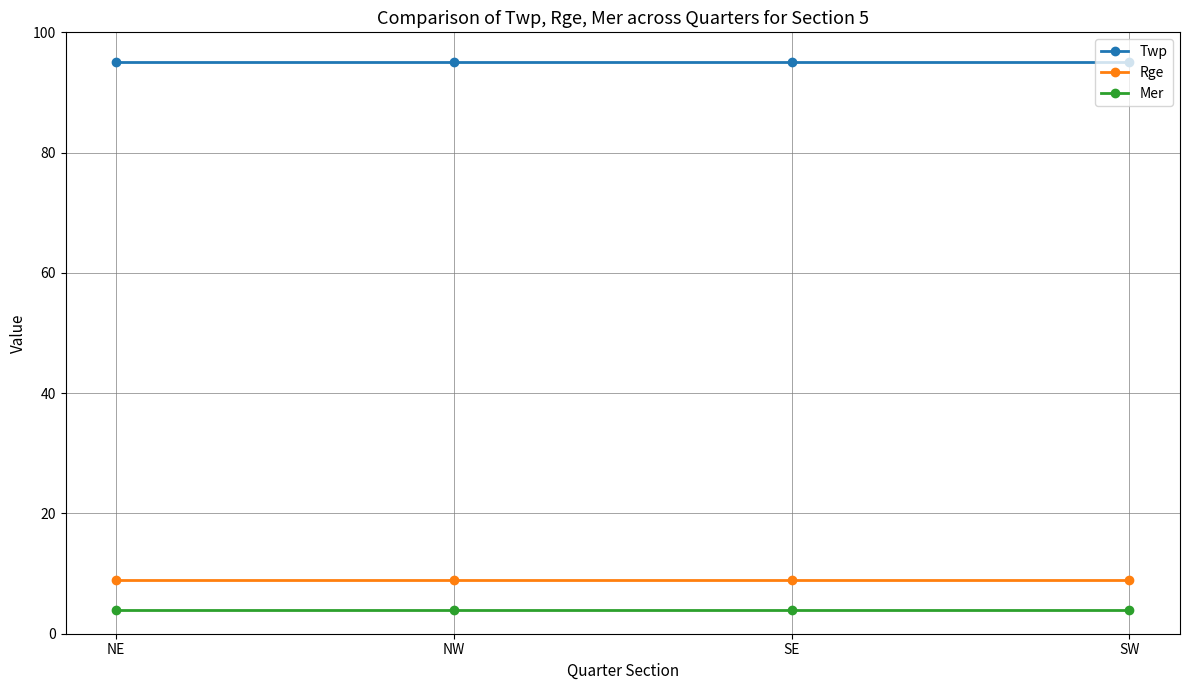

What is the difference between the highest and lowest values at SE?

91